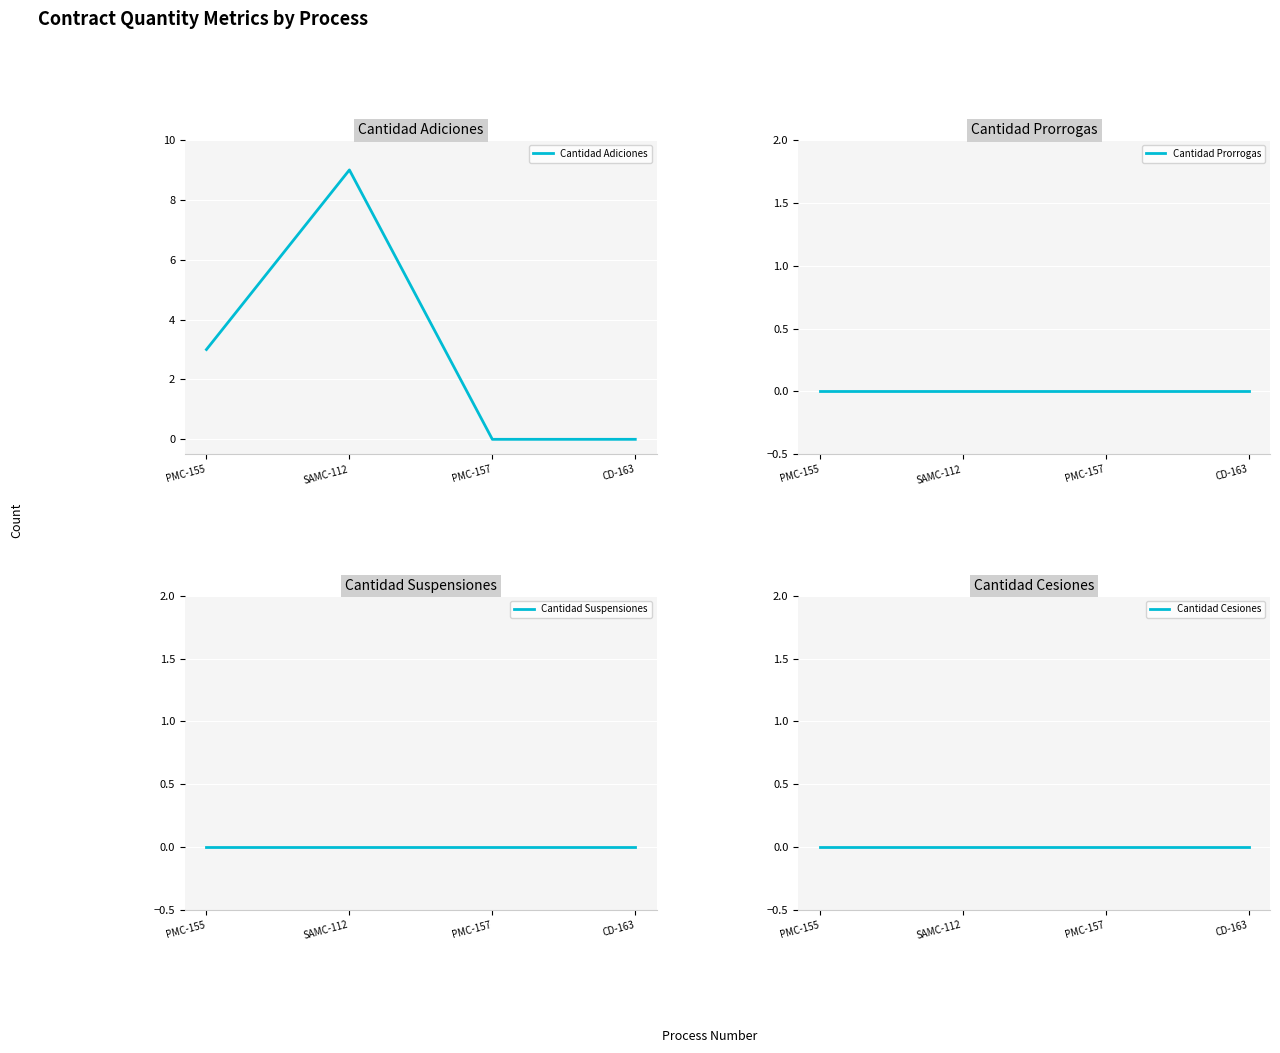

True or false: Cantidad Suspensiones and Cantidad Cesiones cross at least once.

False